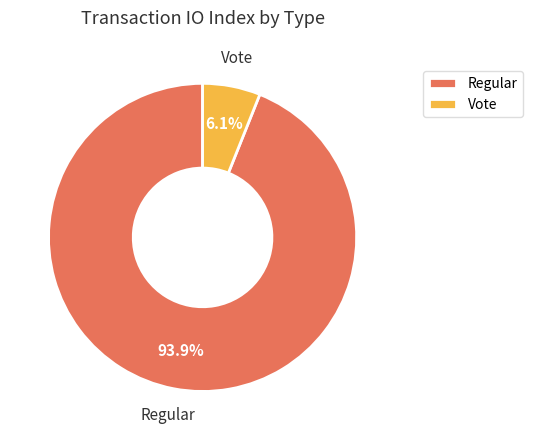

Does any single category account for the majority?

Yes